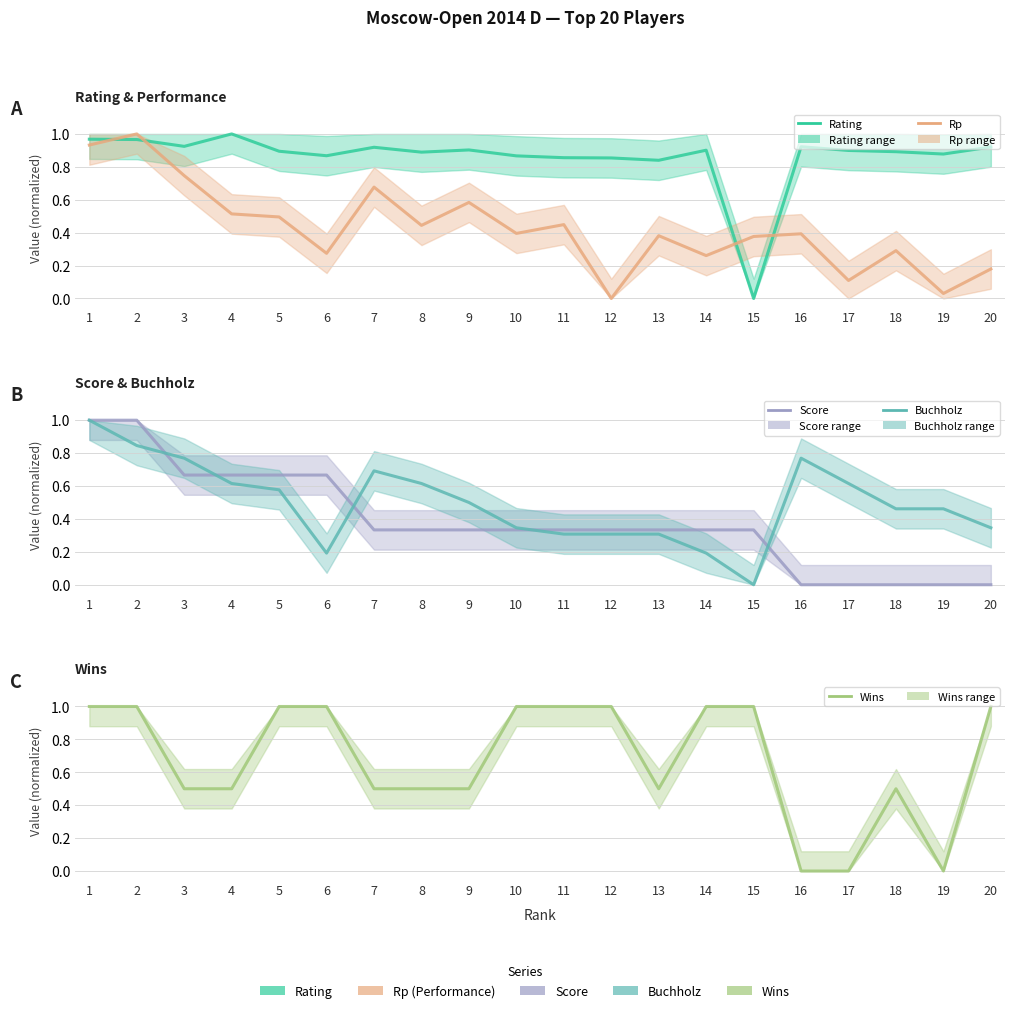

Count the number of data series in this chart.

5